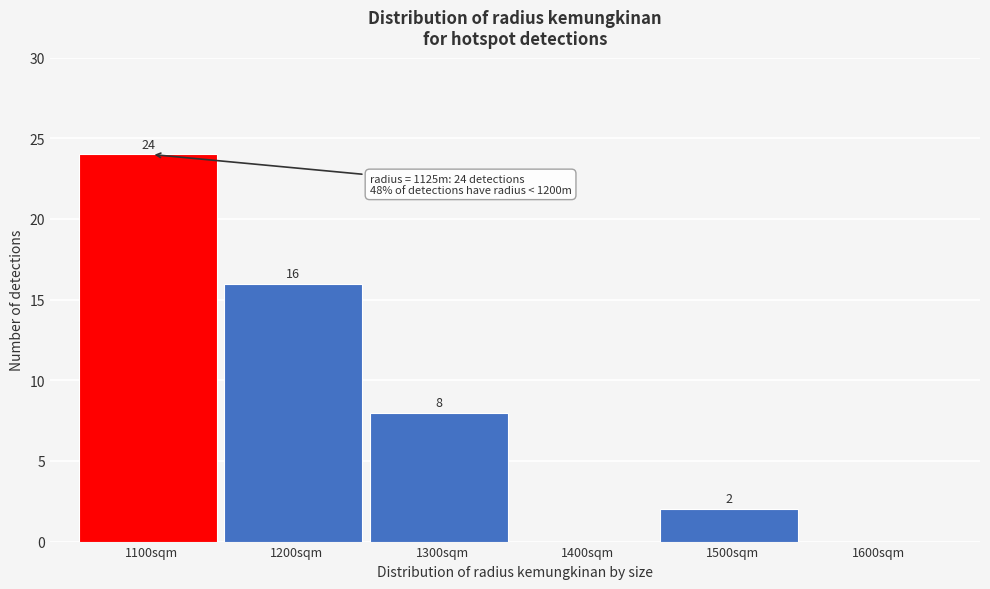

Reading left to right, what are all the values shown in this chart?

1100sqm=24	1200sqm=16	1300sqm=8	1400sqm=0	1500sqm=2	1600sqm=0